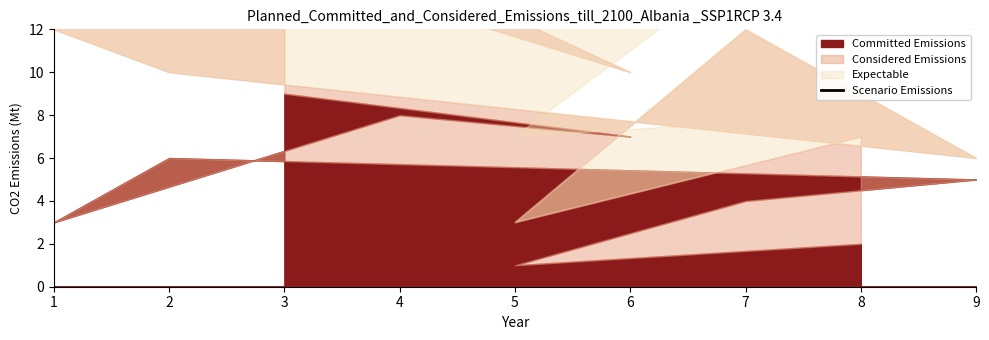

How many interior local peaks (higher than both neighbors) does the data have?

2